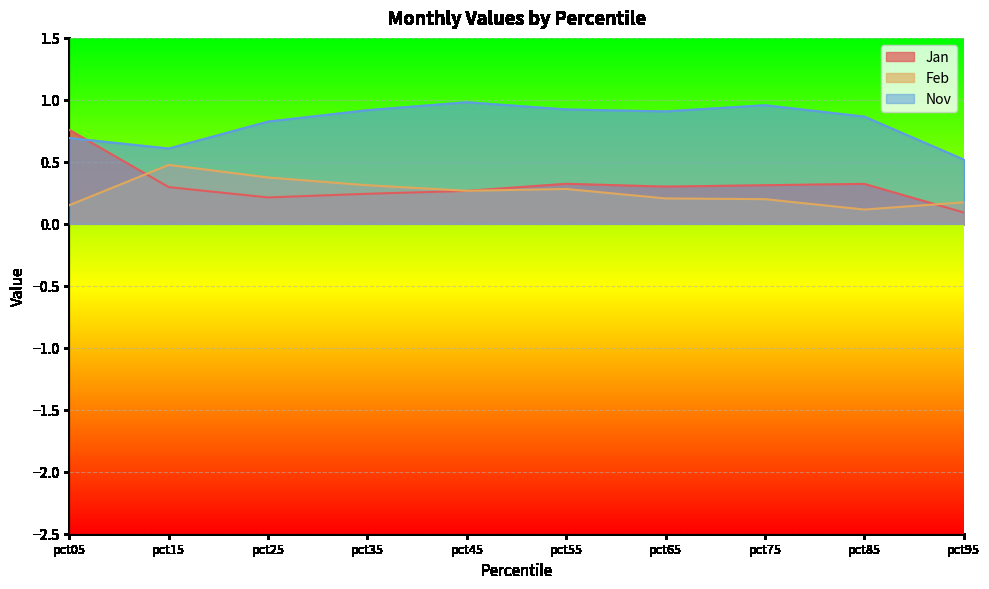

What is the difference between the Feb values at pct55 and pct25?

0.1